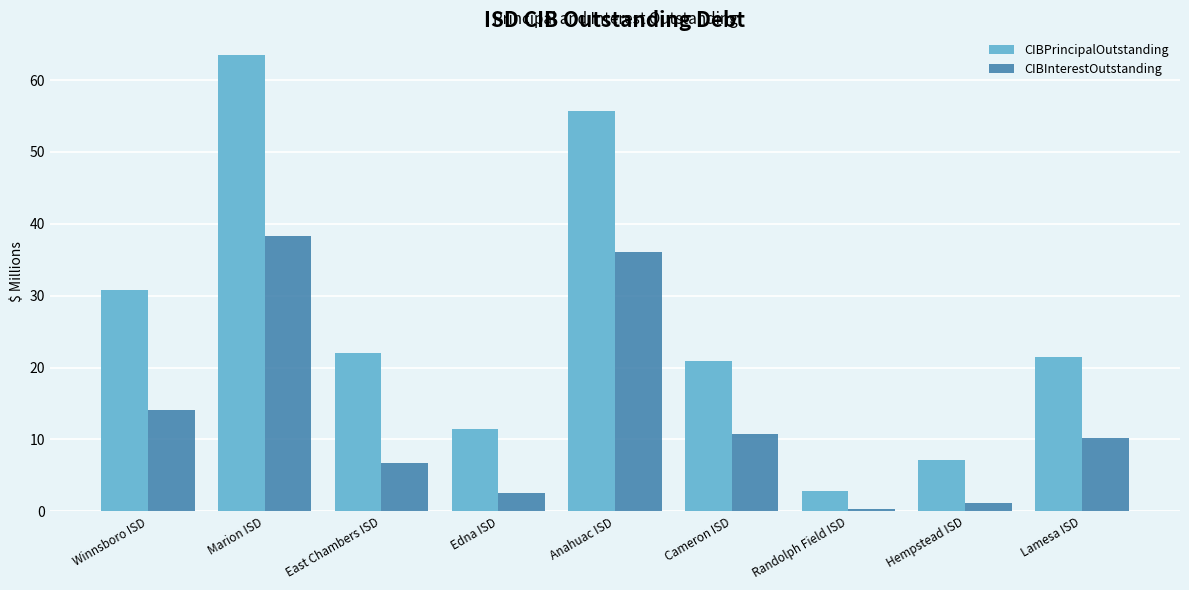

Which series has the largest range (max minus min)?

CIBPrincipalOutstanding